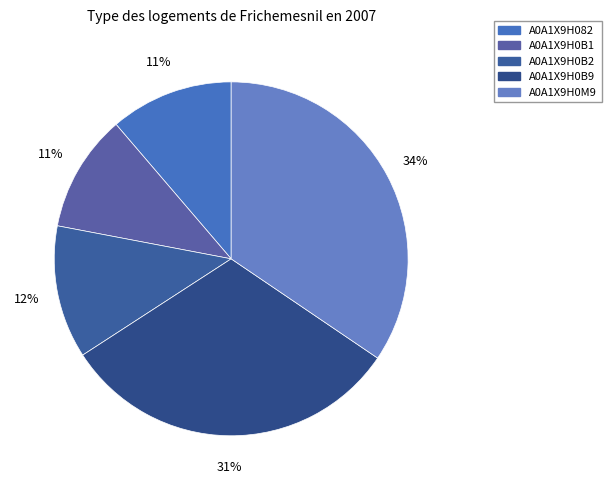

How many slices are in this pie chart?

5